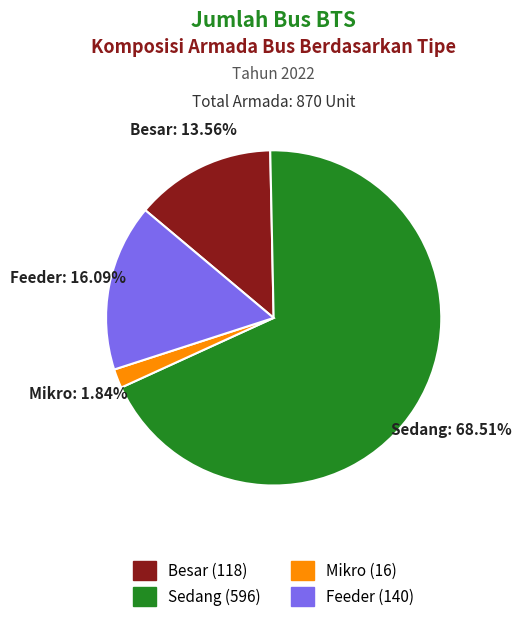

Which category has the biggest portion of the pie?

Sedang